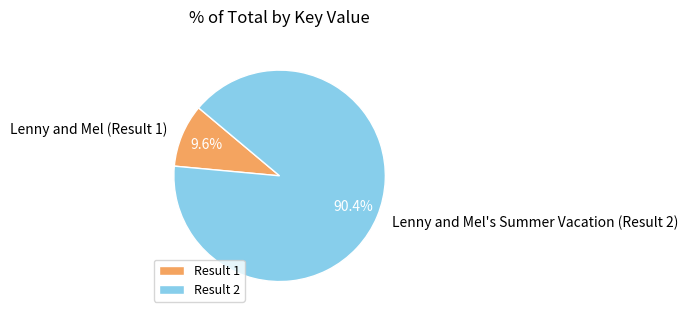

Does any single category account for the majority?

Yes